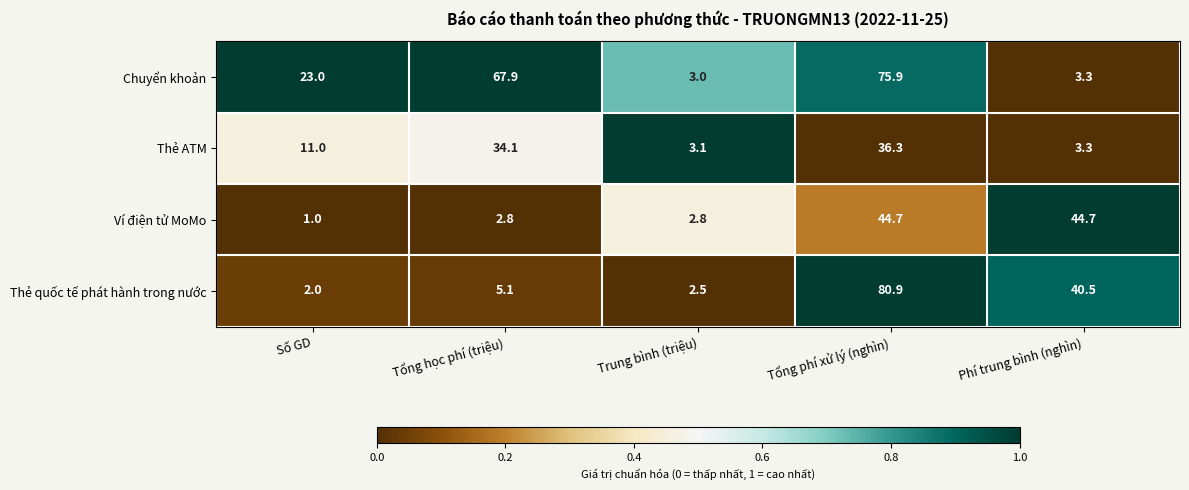

How many data points in Thẻ ATM are less than 11?

2